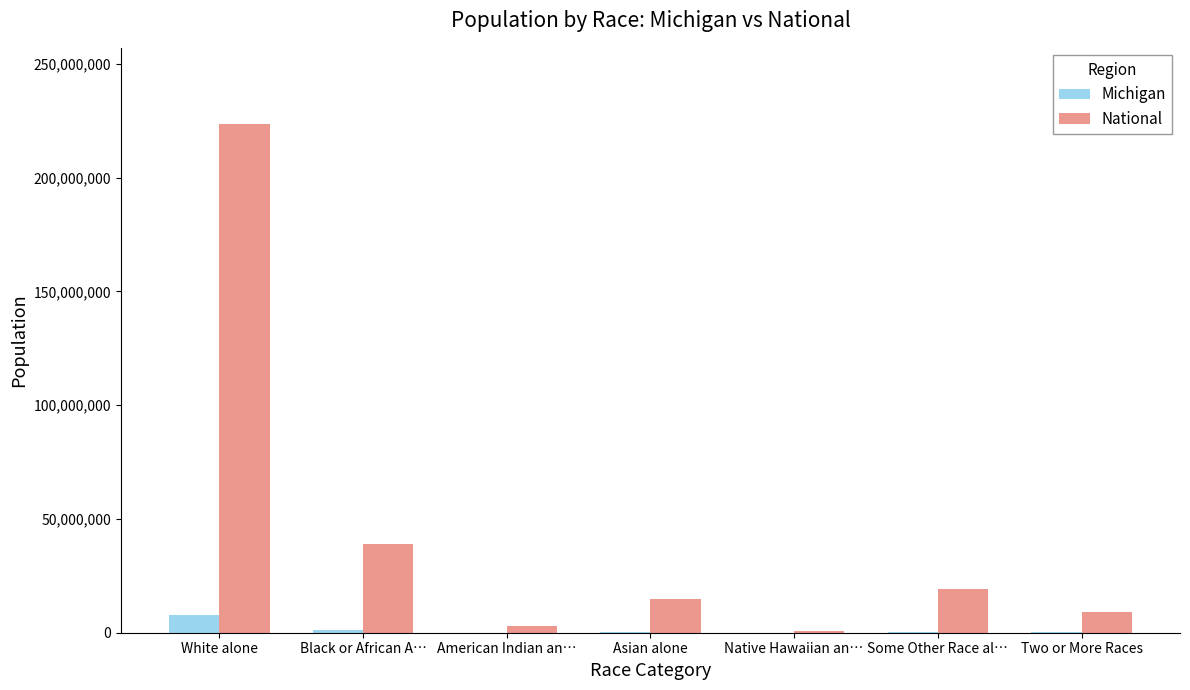

What is the spread (max minus min) of values at Black or African A…?

37528957